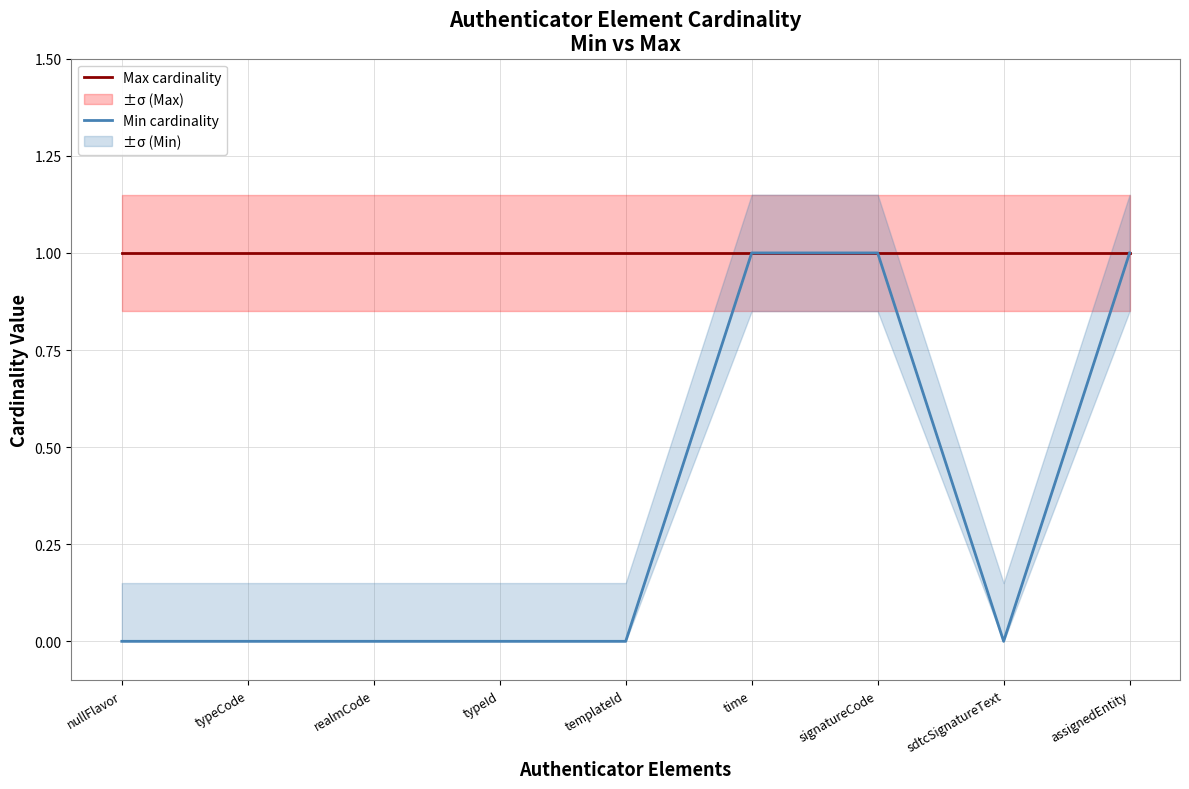

Reading left to right, extract all data points from this chart.

Max cardinality: 1	1	1	1	1	1	1	1	1
Min cardinality: 0	0	0	0	0	1	1	0	1